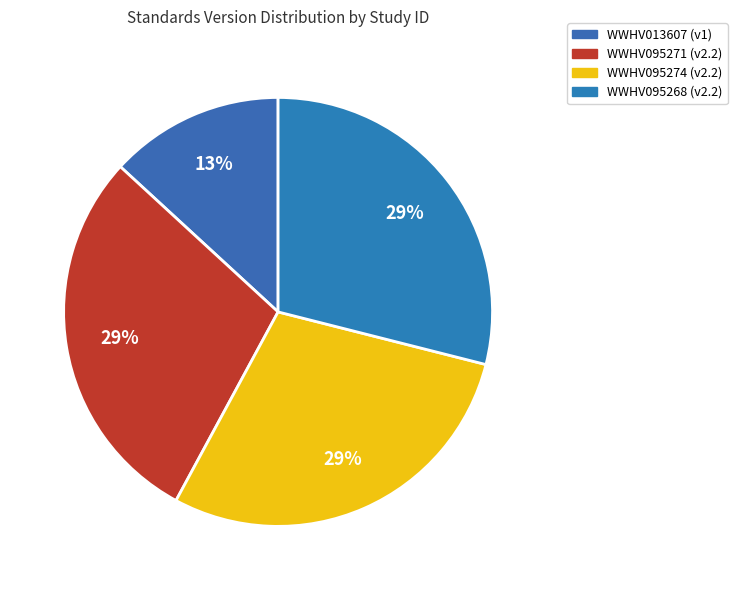

Count the number of slices in the pie.

4